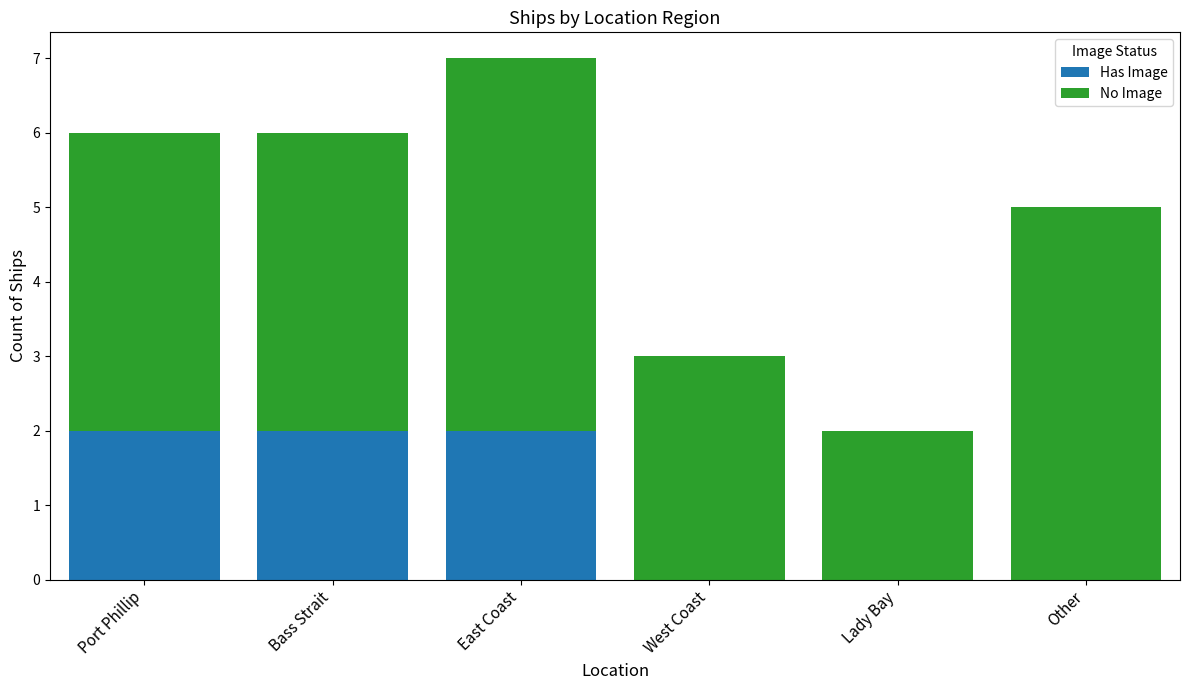

At which category is the sum across all series the highest?

East Coast